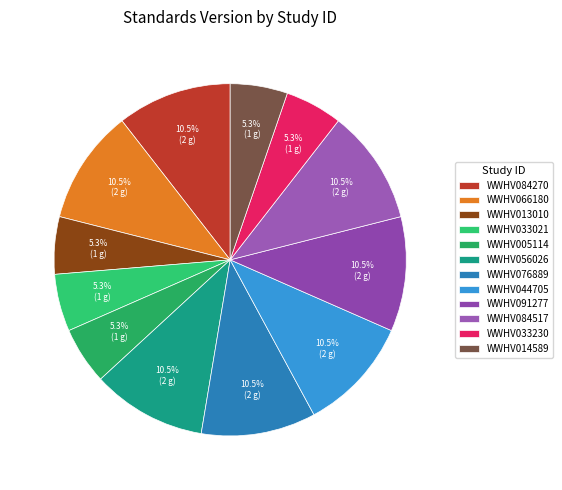

Is there any slice that represents more than half of the pie?

No